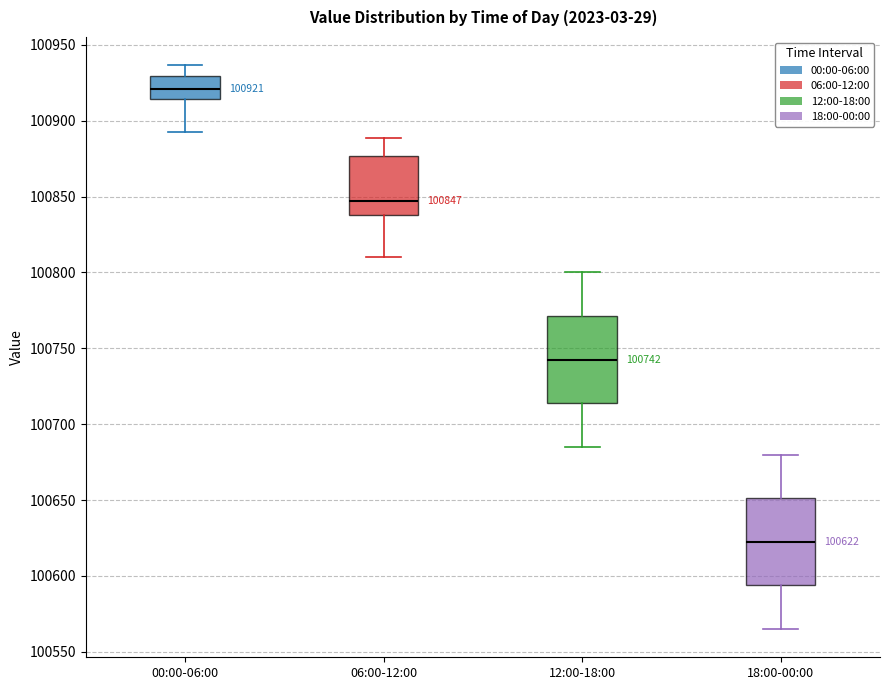

Which box's median line is the highest?

00:00-06:00